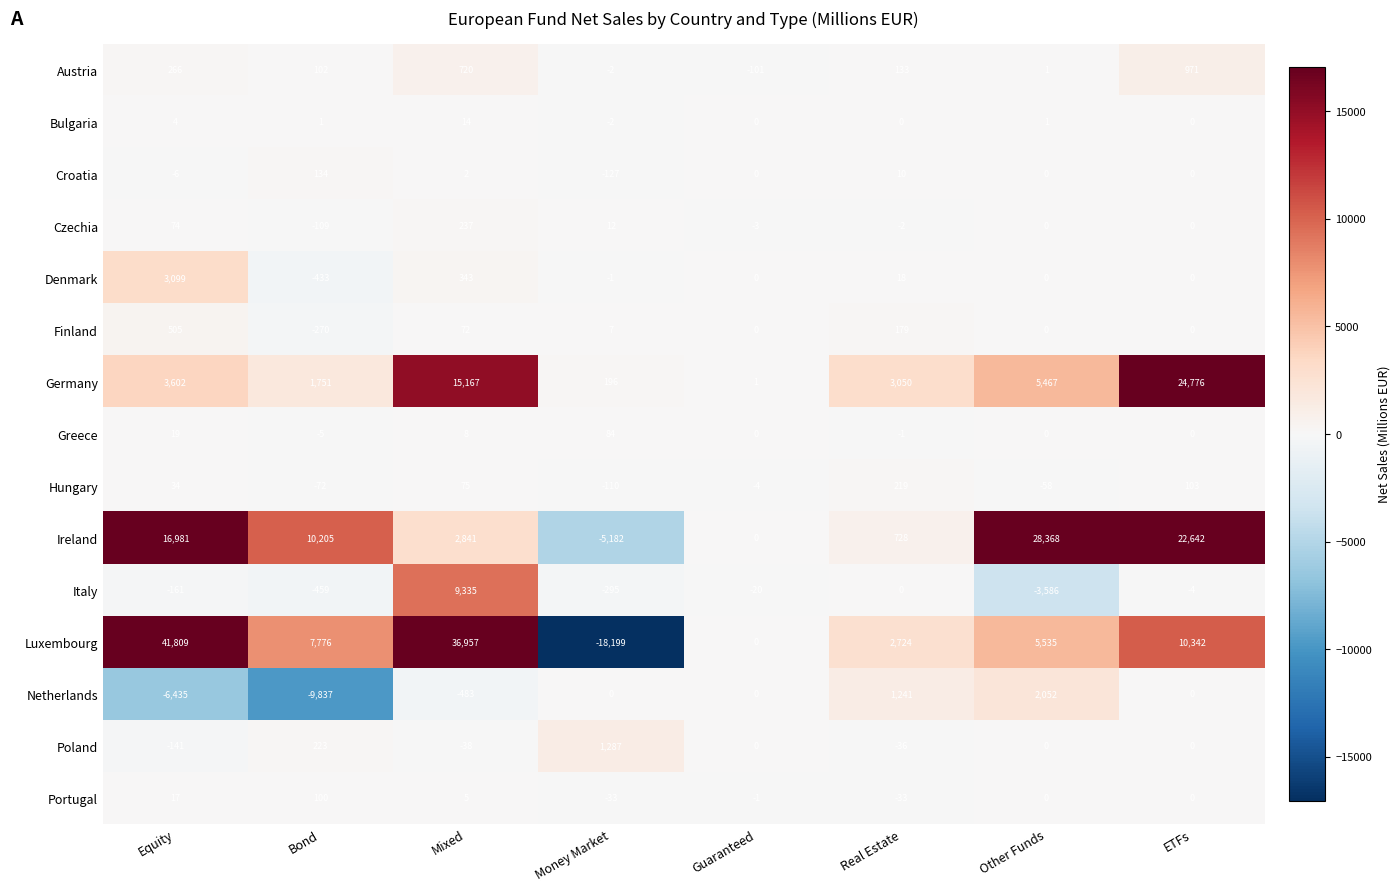

What is the difference between the second highest and second lowest values in the Denmark series?

344